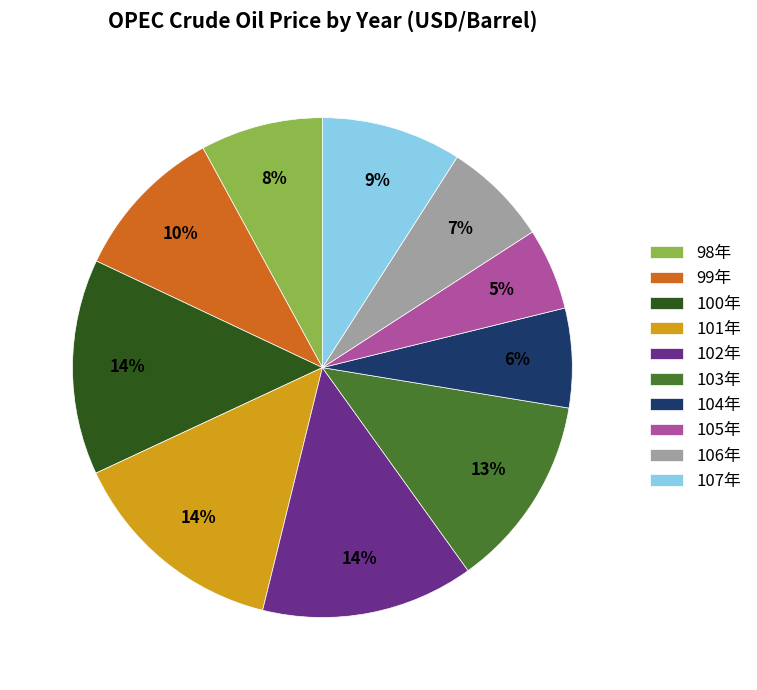

What is the smallest slice in the pie chart?

105年